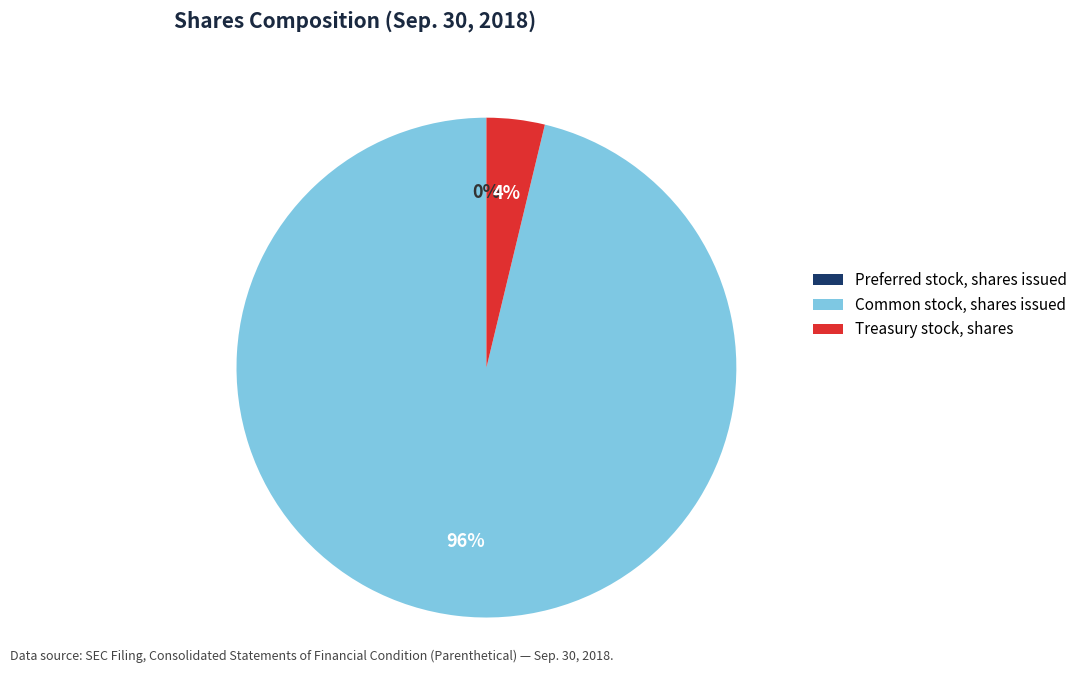

Is there a majority slice in this chart?

Yes